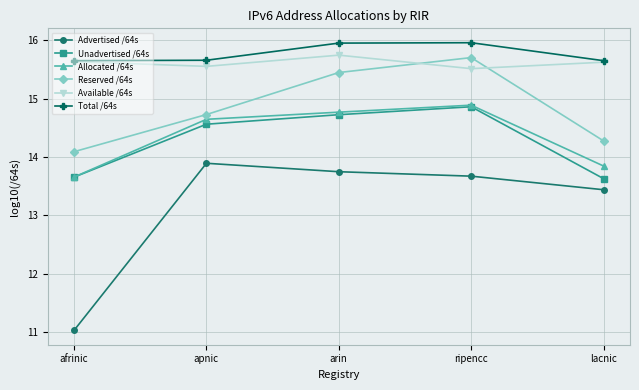

Does the chart display data point markers on the line(s)?

Yes